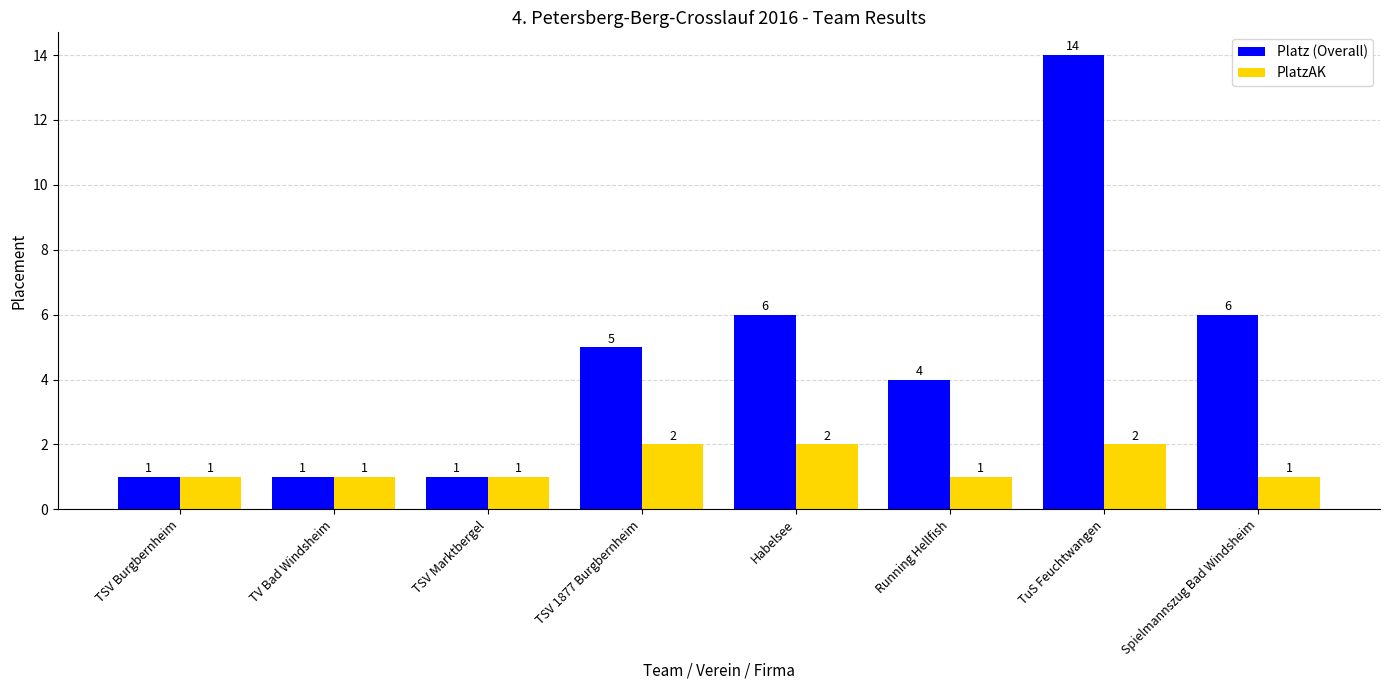

What is the total value across all series at Habelsee?

8